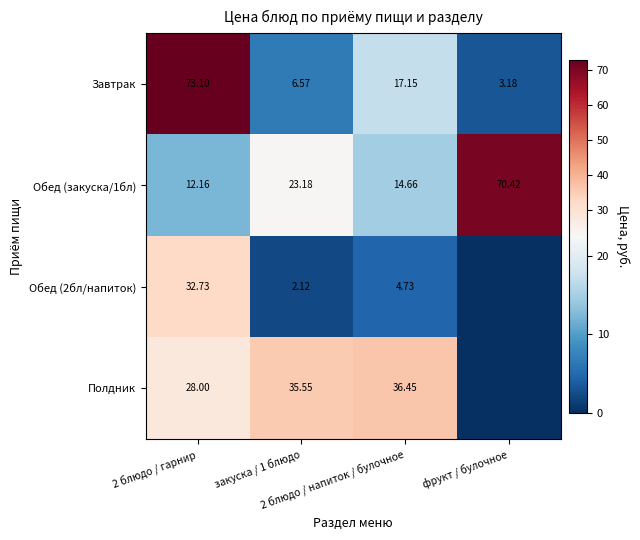

How many values in the Обед (закуска/1бл) series are below 23?

2